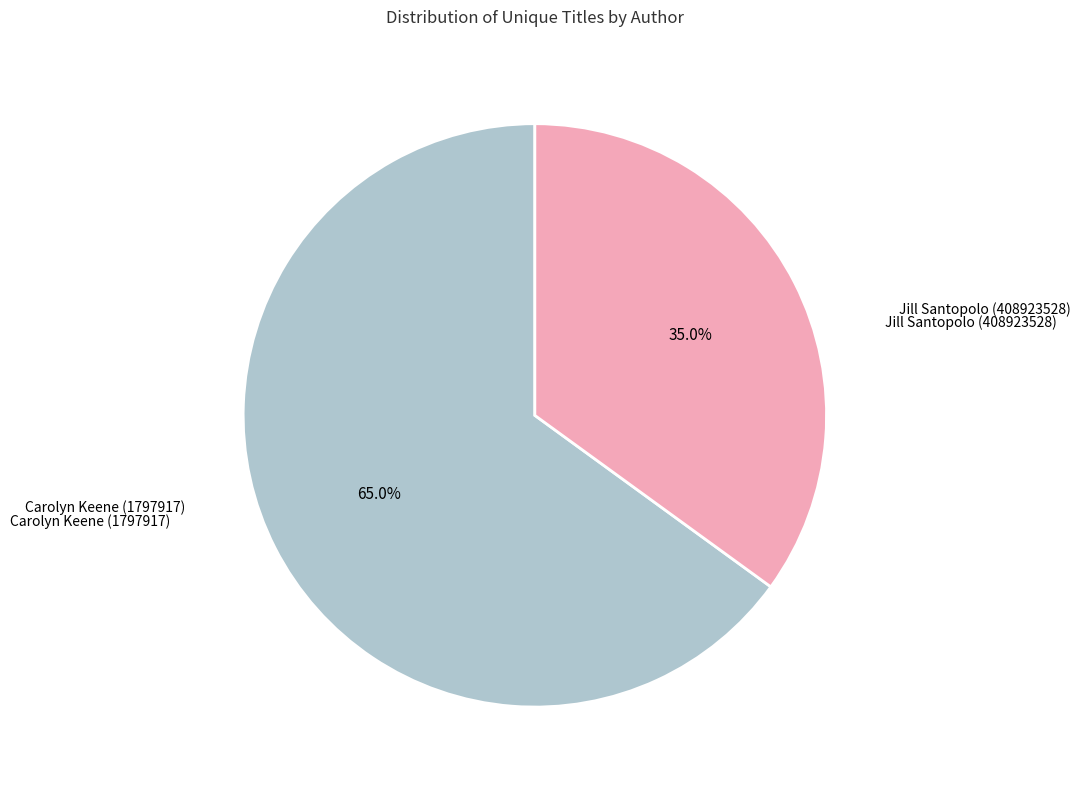

To the nearest percent, what is the difference between the largest and smallest slice percentages?

30%